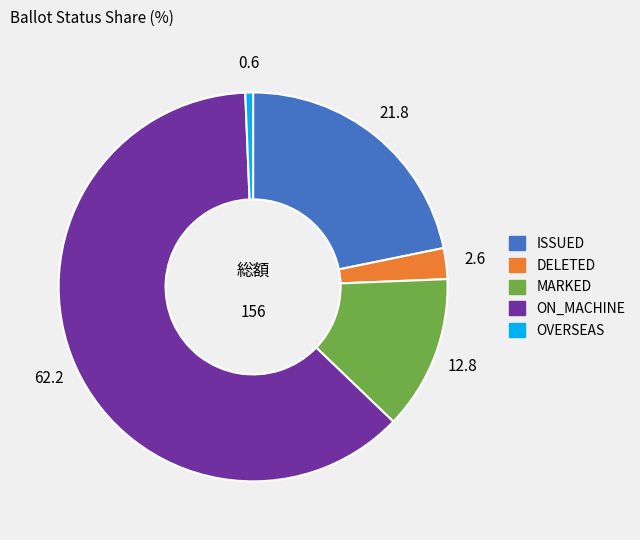

How many slices are in this pie chart?

5